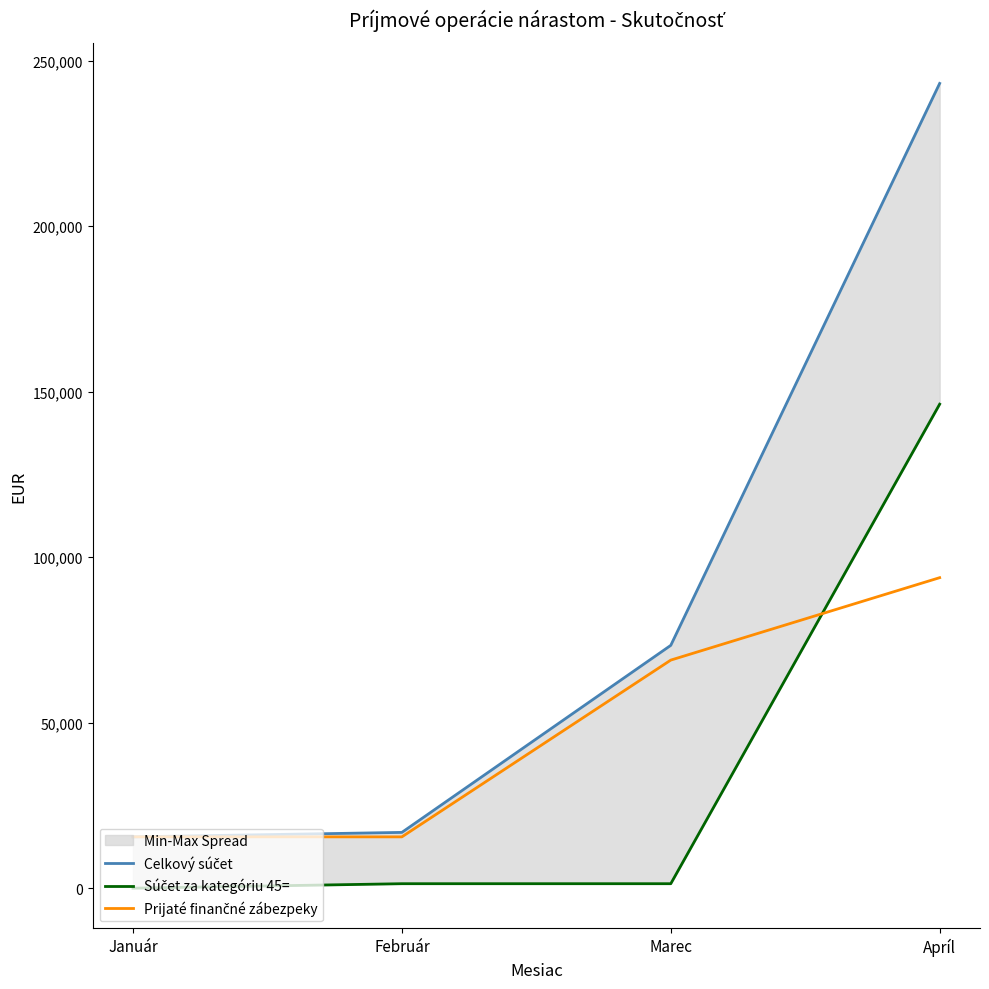

At which label does Celkový súčet reach its peak?

Apríl